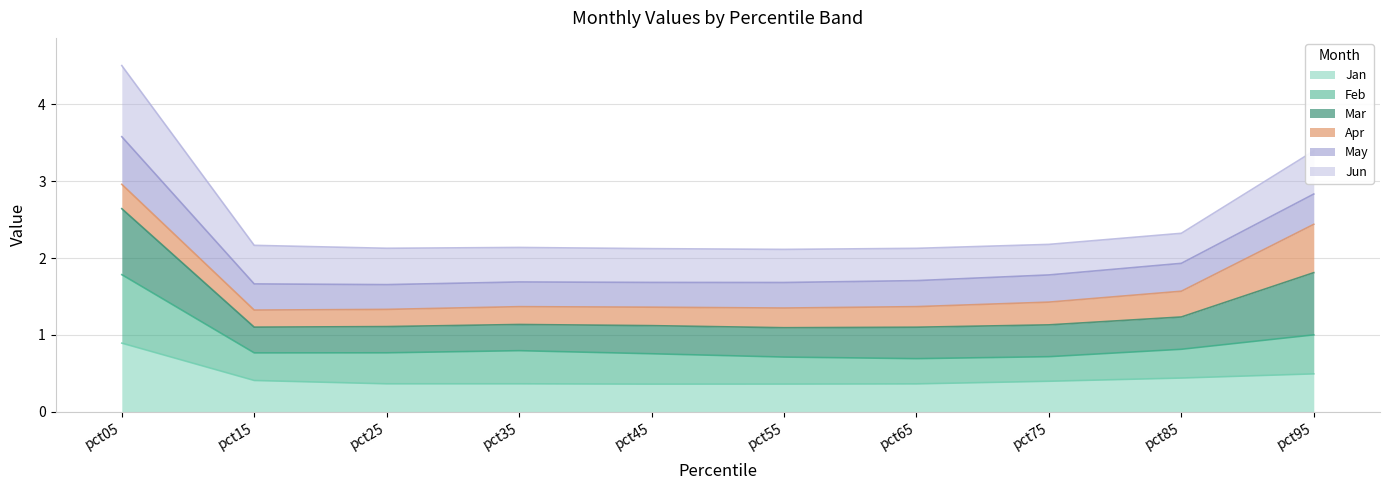

What is the total value across all series at pct35?

2.1